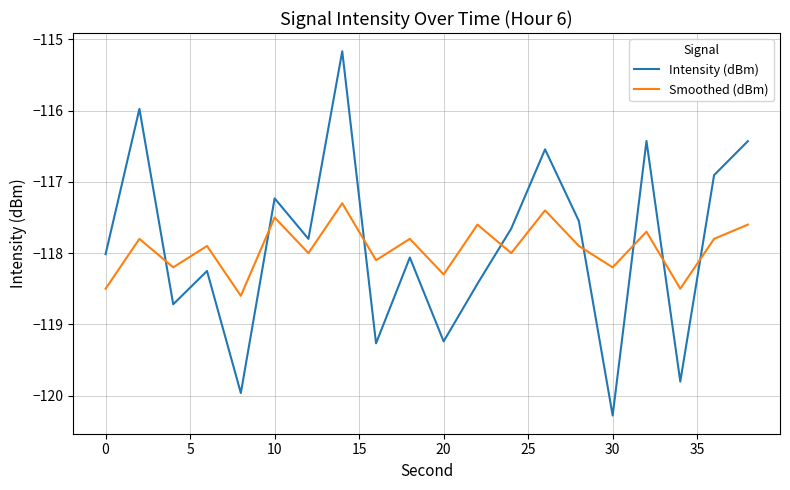

True or false: Intensity (dBm) has more than 0 points higher than both neighbors.

True